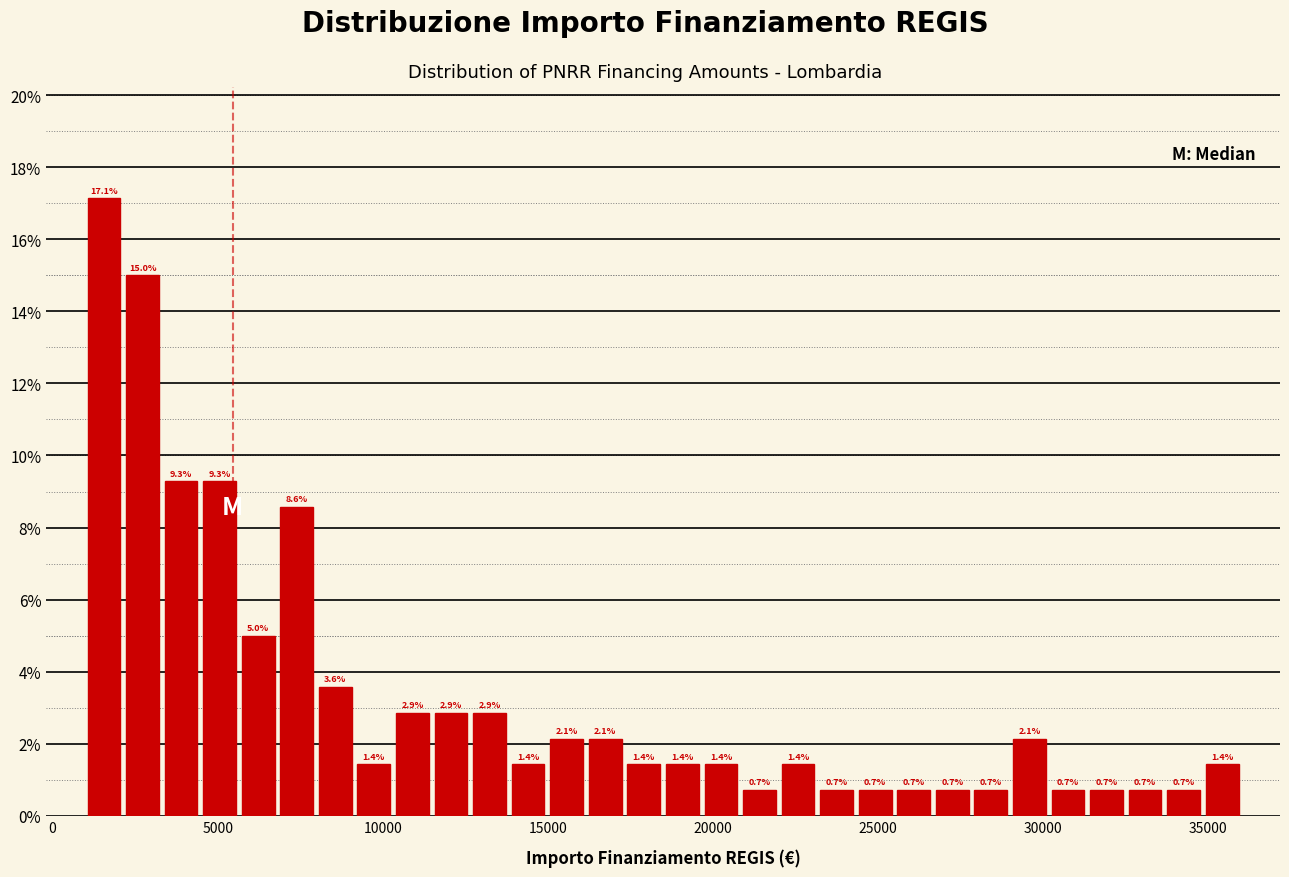

Read against the x-axis, roughly where is the centre of the tallest bar?

1500